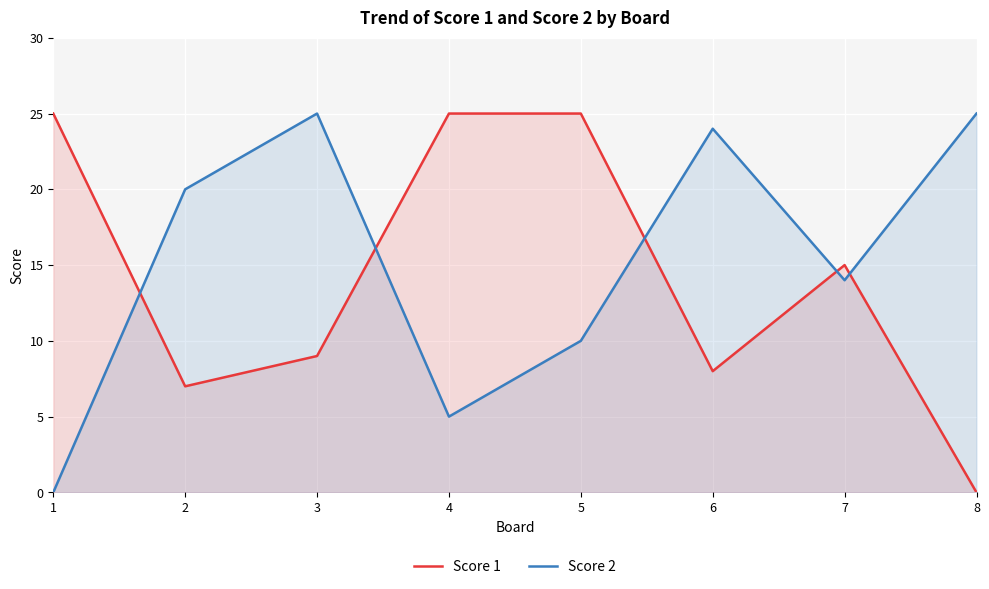

What is the difference between the Score 2 values at 7 and 3?

11